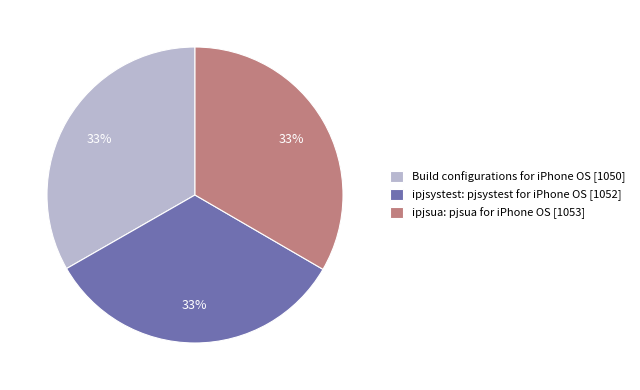

To the nearest percent, what portion does ipjsystest: pjsystest for iPhone OS represent?

33%